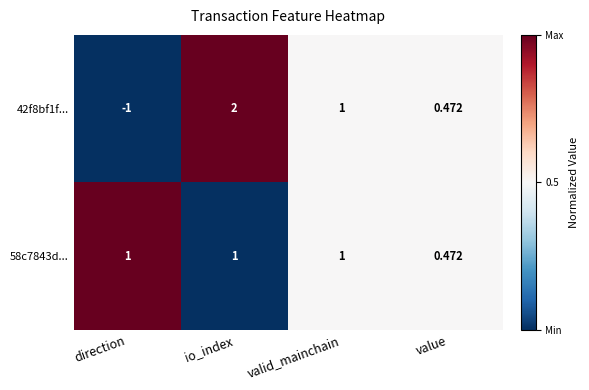

Rank the categories by 42f8bf1f... value from highest to lowest.

io_index, valid_mainchain, value, direction